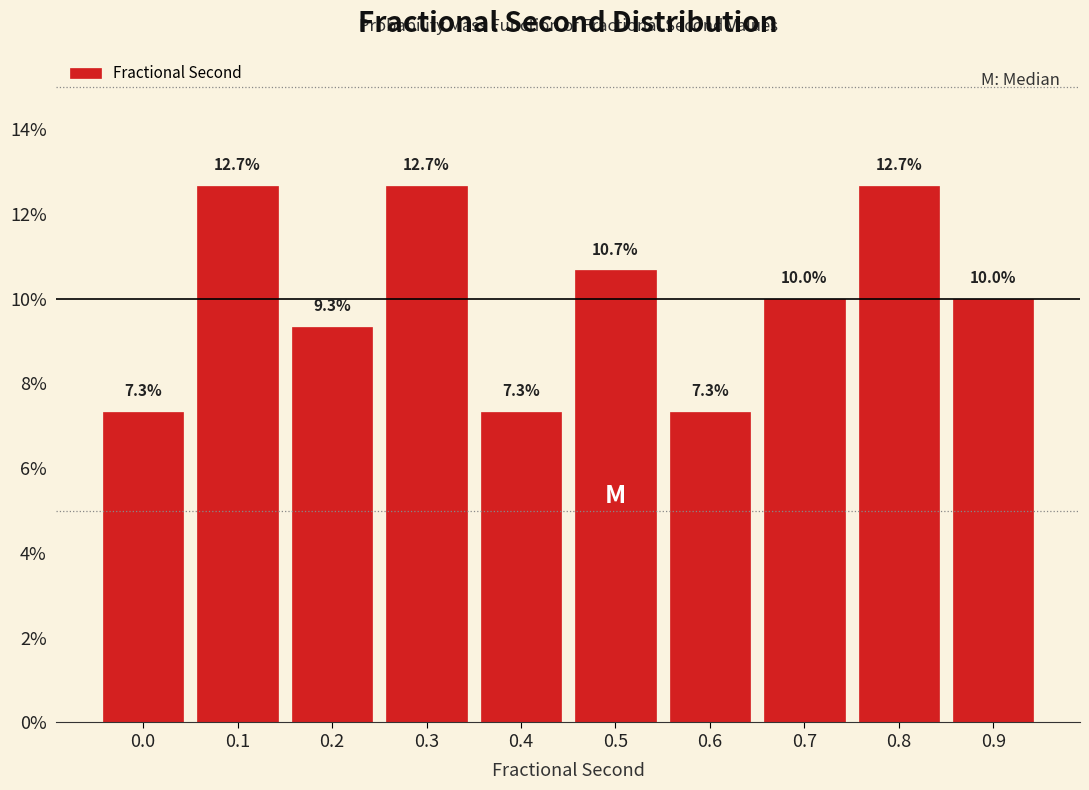

Reading left to right, transcribe all the data shown in this chart.

0.0=7.3	0.1=12.7	0.2=9.3	0.3=12.7	0.4=7.3	0.5=10.7	0.6=7.3	0.7=10.0	0.8=12.7	0.9=10.0